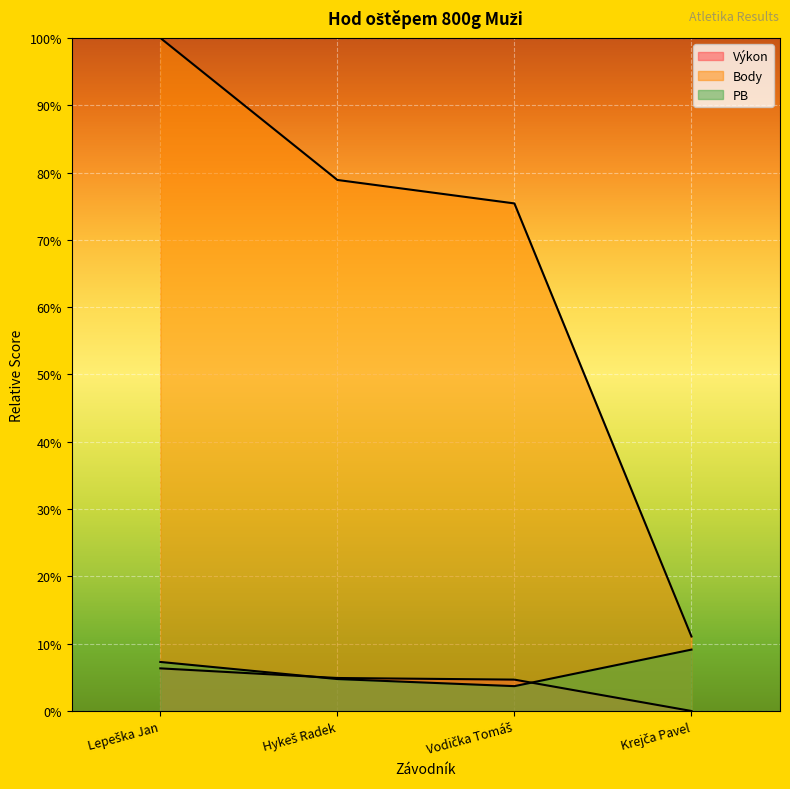

What is the average value of the PB series?

6.2